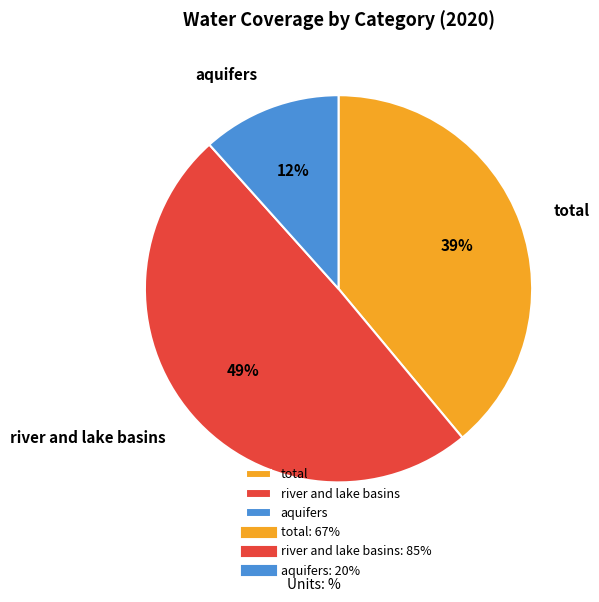

Does total represent more than half of the total?

No